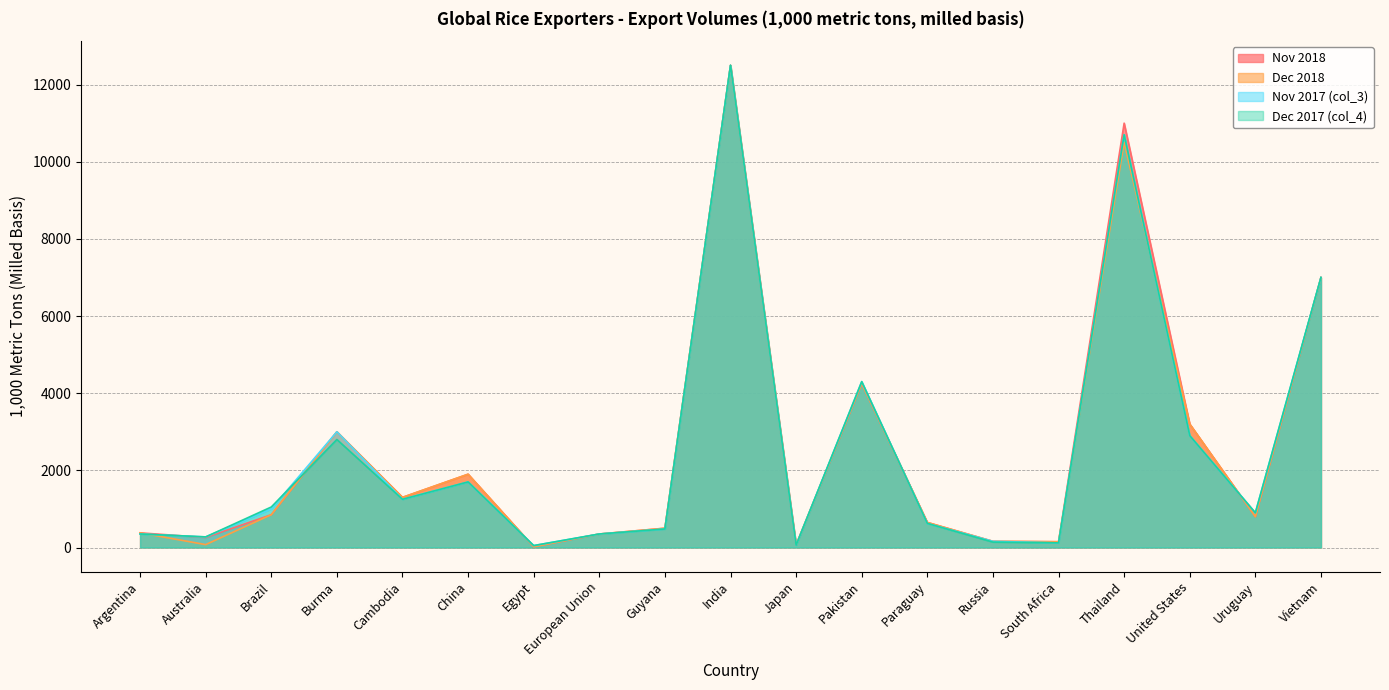

What is the label of the 7th point from the left?

Egypt